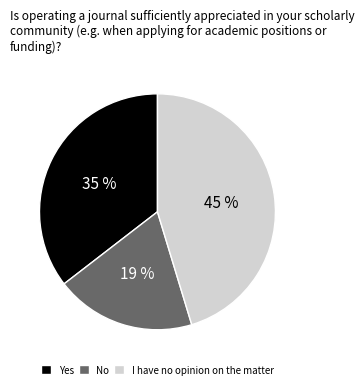

Count the number of slices in the pie.

3